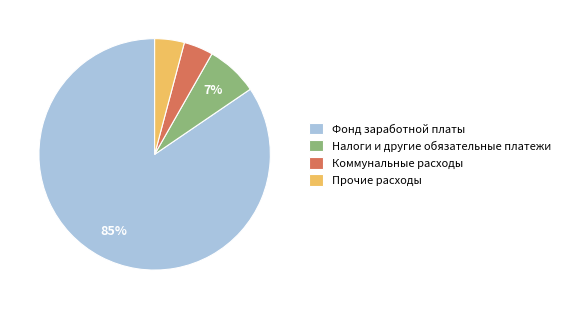

Is the sum of Фонд заработной платы and Прочие расходы greater than half?

Yes